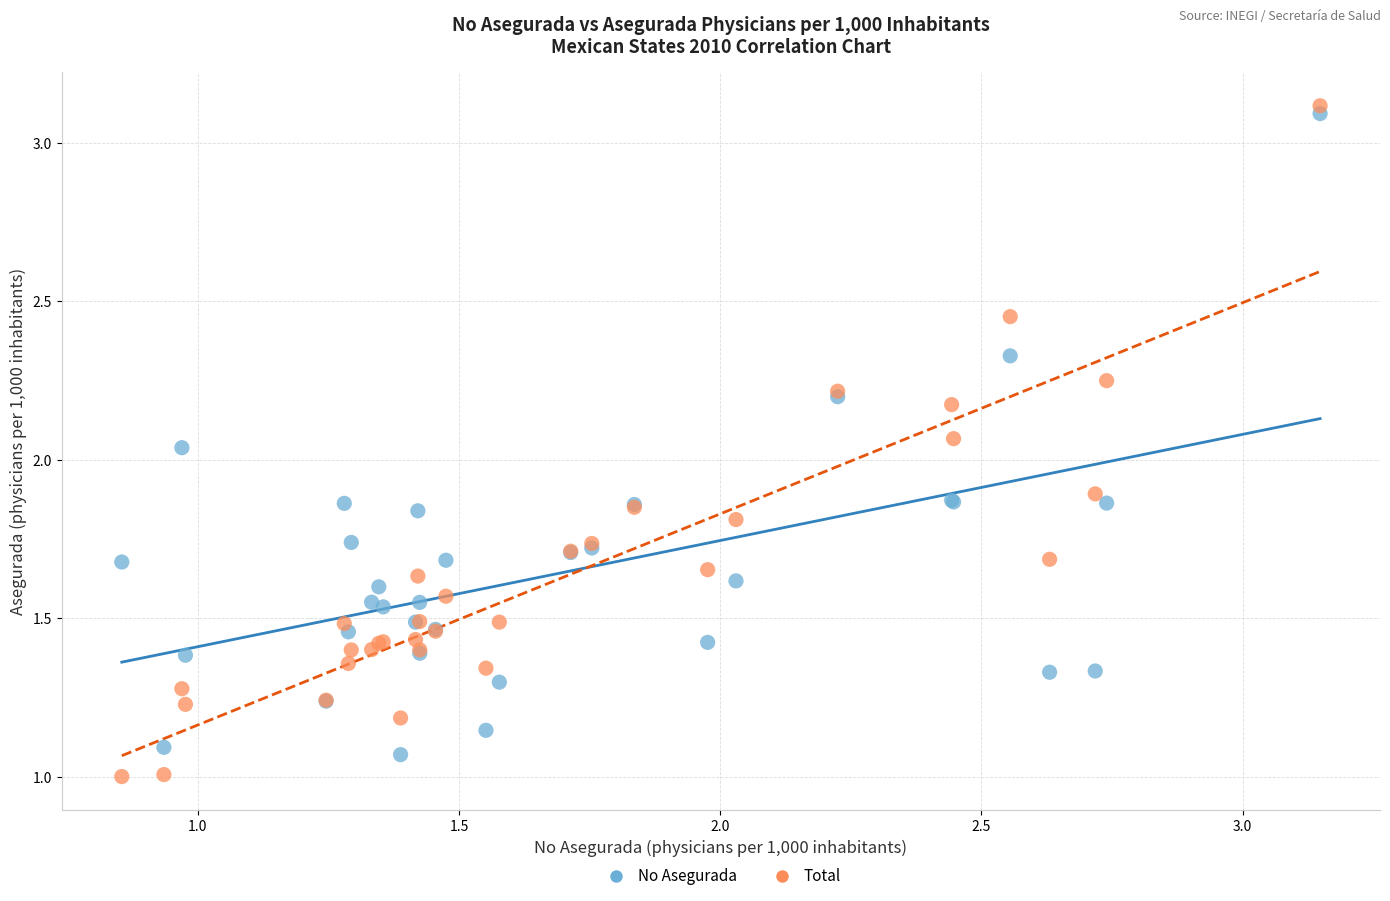

Which series has the widest spread of Y values?

Total